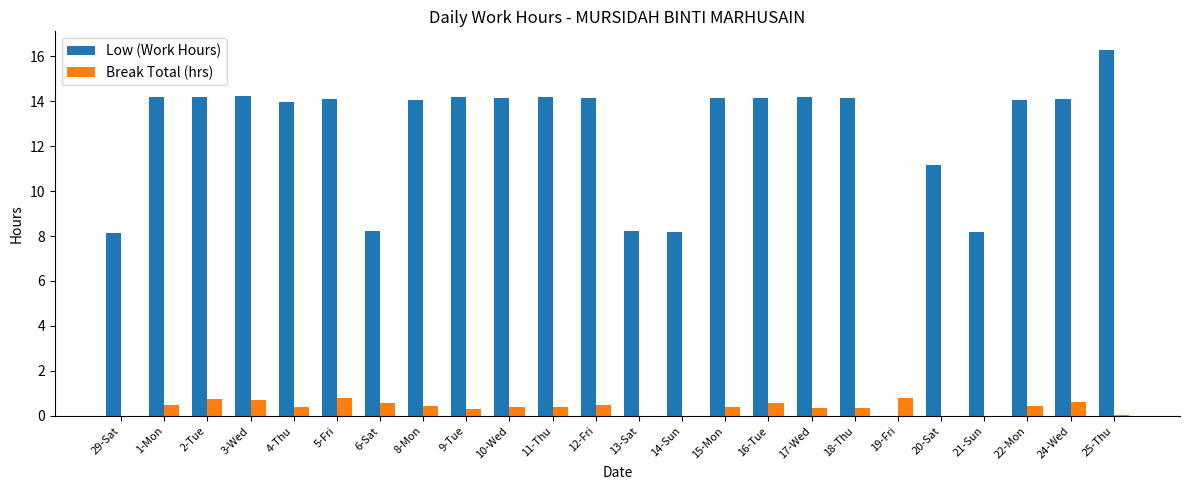

Which series has the widest spread of values?

Low (Work Hours)